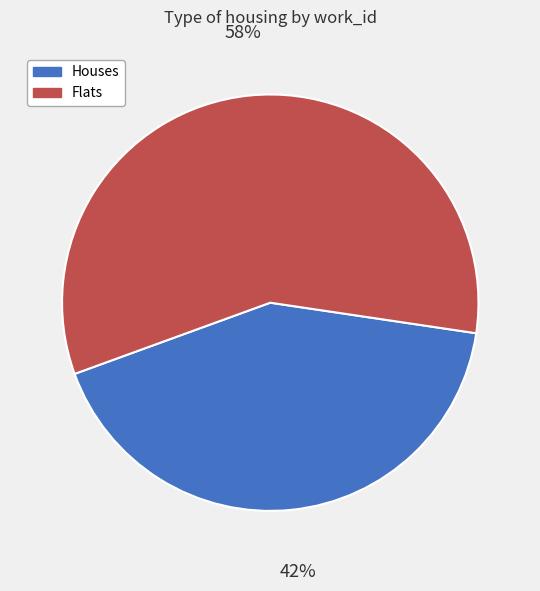

To the nearest percent, what is the difference between the largest and smallest slice percentages?

16%